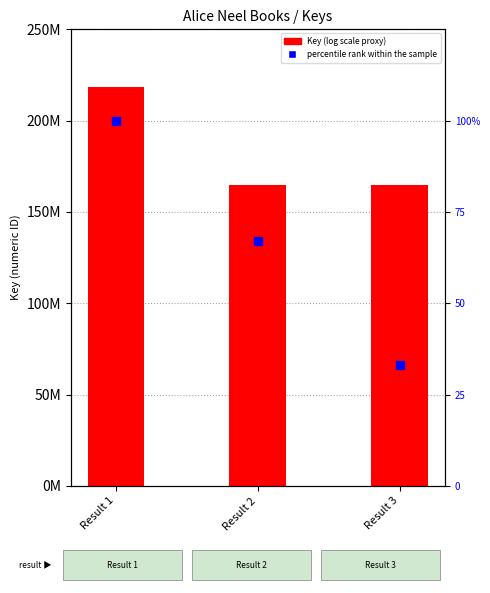

Which series has the largest Y range (max minus min)?

Key